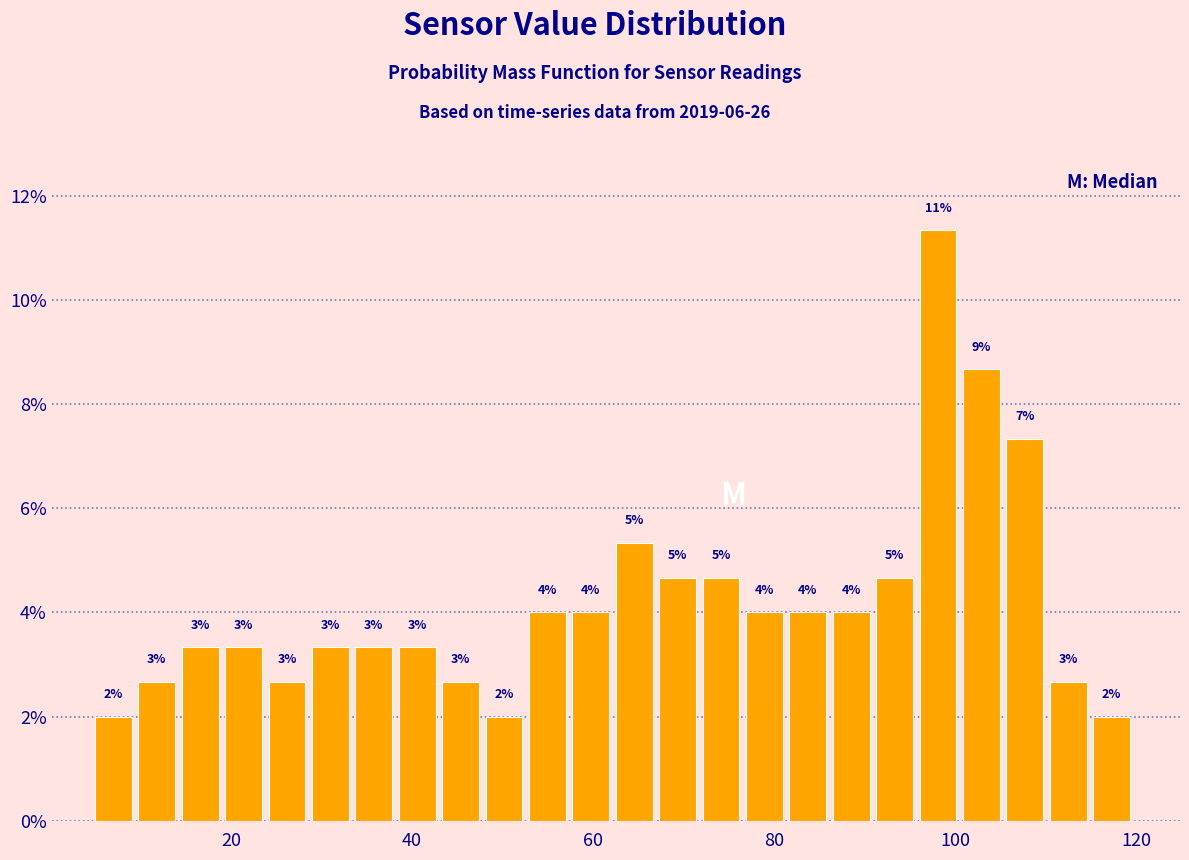

Read against the x-axis, roughly where is the centre of the tallest bar?

98